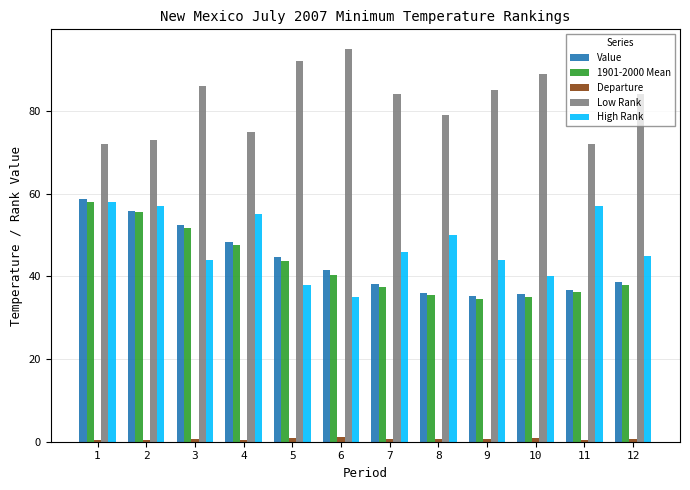

At how many categories does at least one series exceed 40?

12